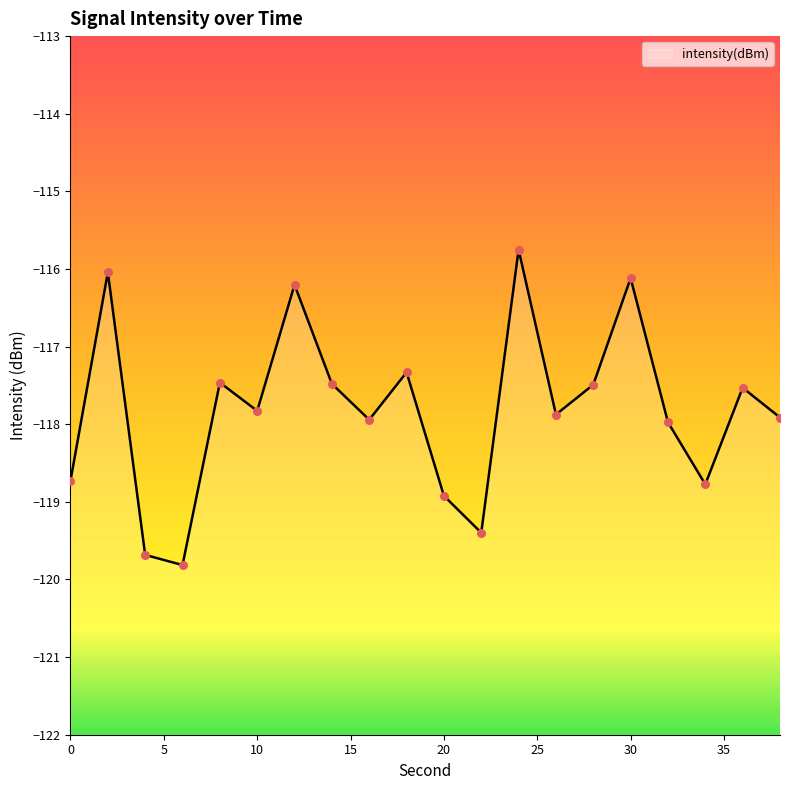

What is the change in value from 26 to 30?

+1.8